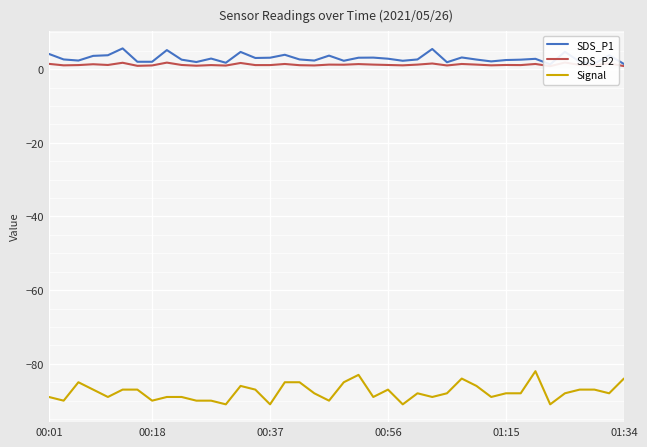

True or false: Signal and SDS_P2 intersect in this chart.

False